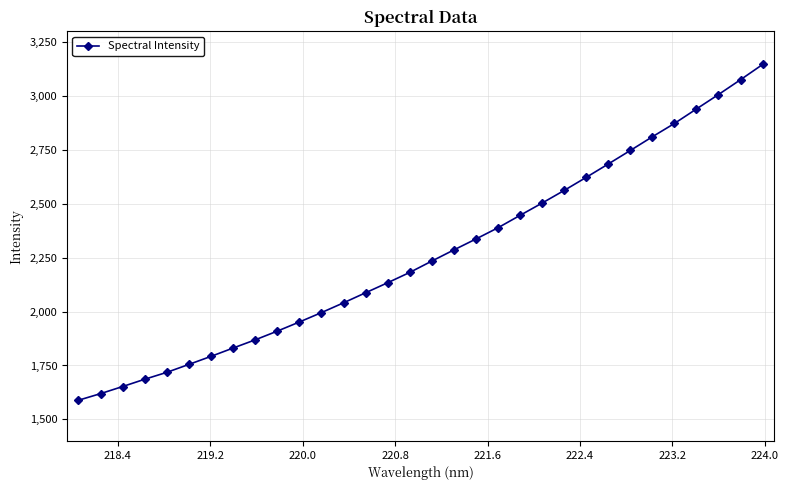

What is the value of the 16th point from the left?

2181.8